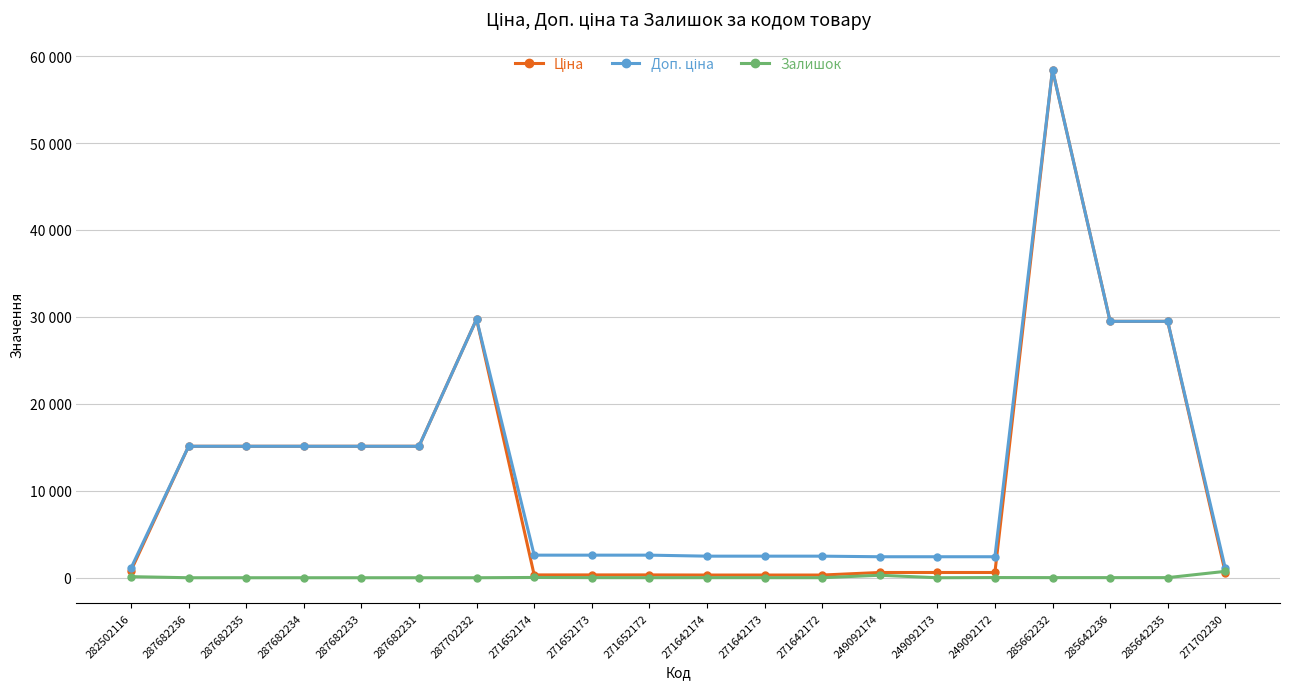

True or false: Доп. ціна and Залишок cross at least once.

False